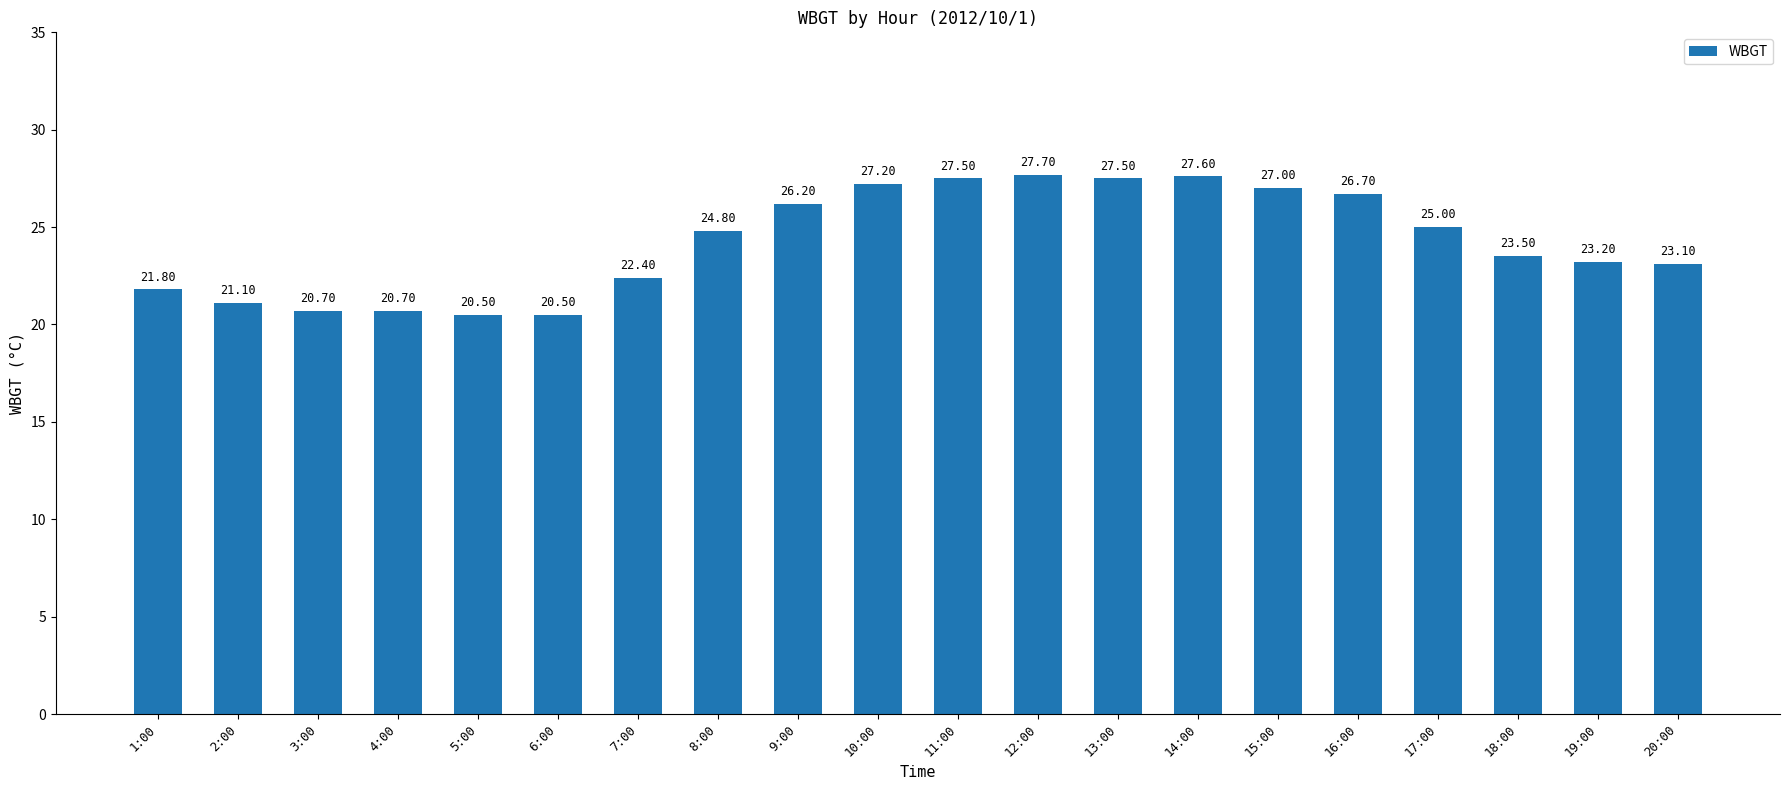

What is the ratio of the value at 2:00 to the value at 6:00?

1.0